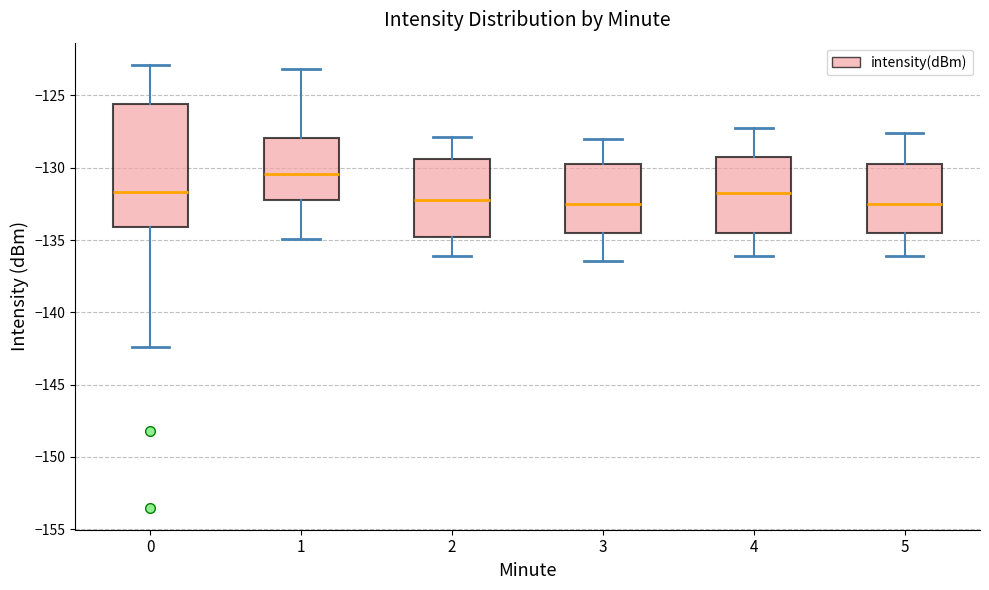

Reading left to right, read every box against the y-axis: the position of its median line, the range the box covers, and the ends of its whiskers. The values are not printed on the chart, so give them approximately, as read against the axis.

0: median -131.5, box -134.0 to -125.5, whiskers -142.5 to -123.0
1: median -130.5, box -132.5 to -128.0, whiskers -135.0 to -123.0
2: median -132.0, box -135.0 to -129.5, whiskers -136.0 to -128.0
3: median -132.5, box -134.5 to -129.5, whiskers -136.5 to -128.0
4: median -131.5, box -134.5 to -129.5, whiskers -136.0 to -127.0
5: median -132.5, box -134.5 to -129.5, whiskers -136.0 to -127.5